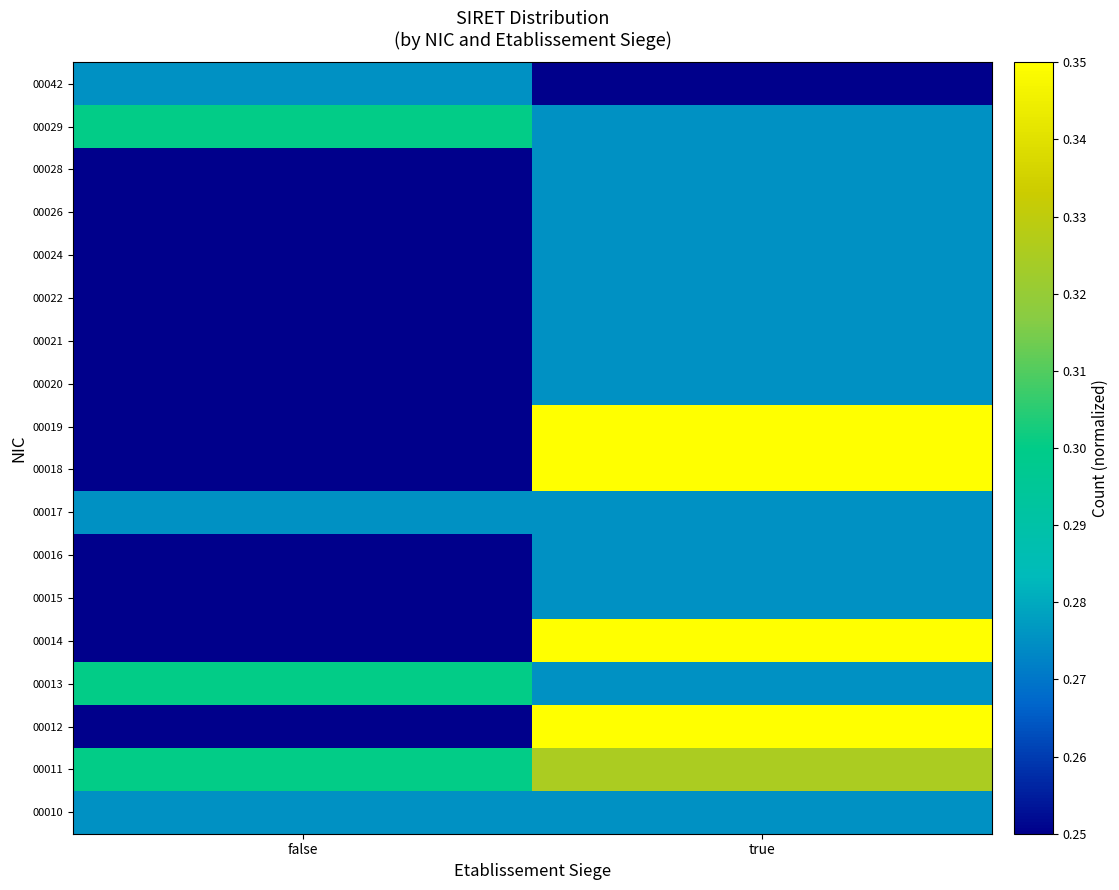

Between true and false, which is larger?

true